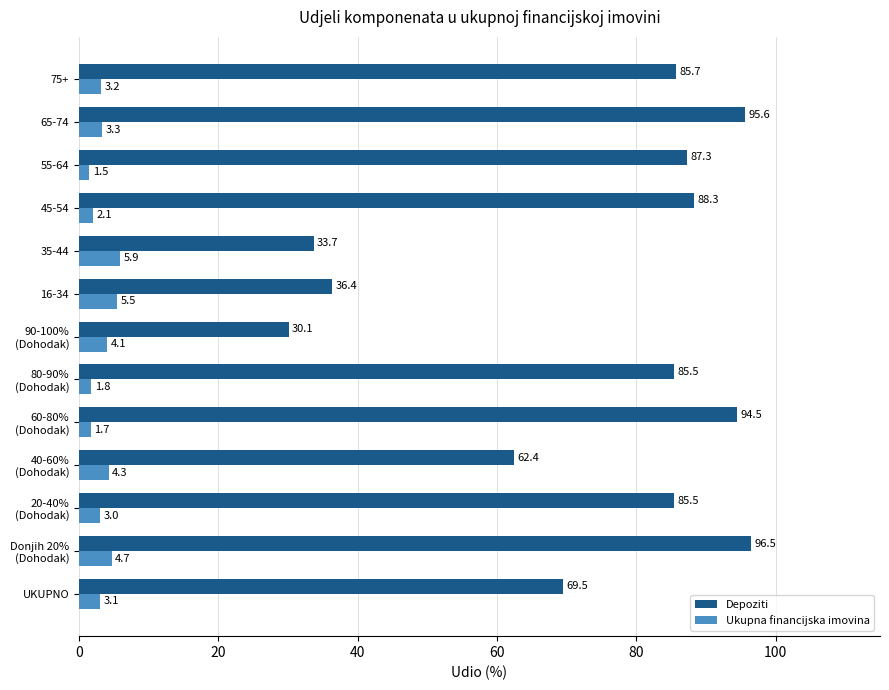

List the series in order of their peak value, lowest first.

Ukupna financijska imovina, Depoziti